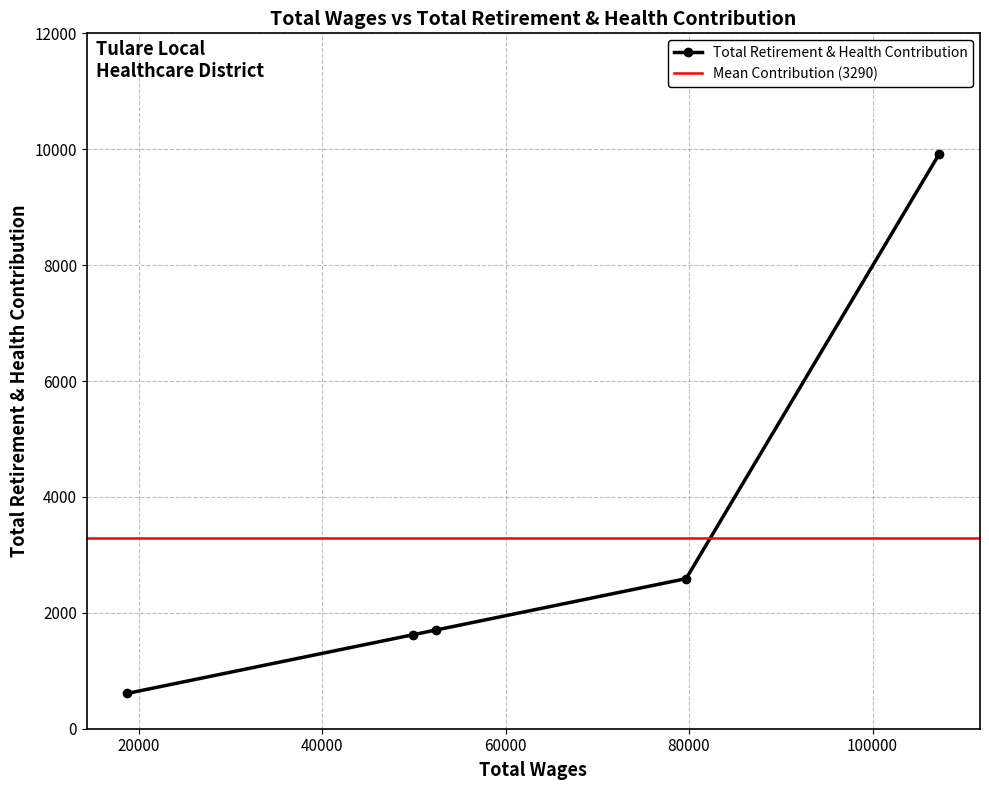

What is the difference between the second highest and minimum values?

1980